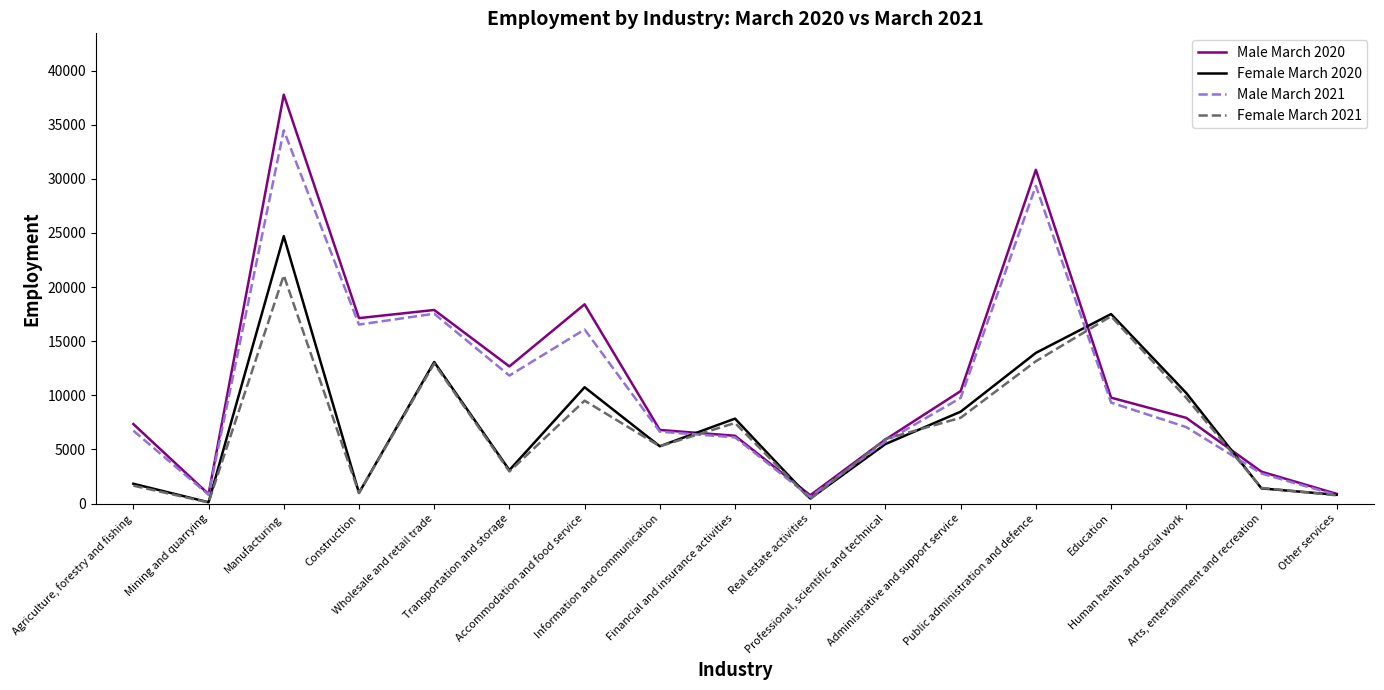

Which series has the largest range (max minus min)?

Male March 2020